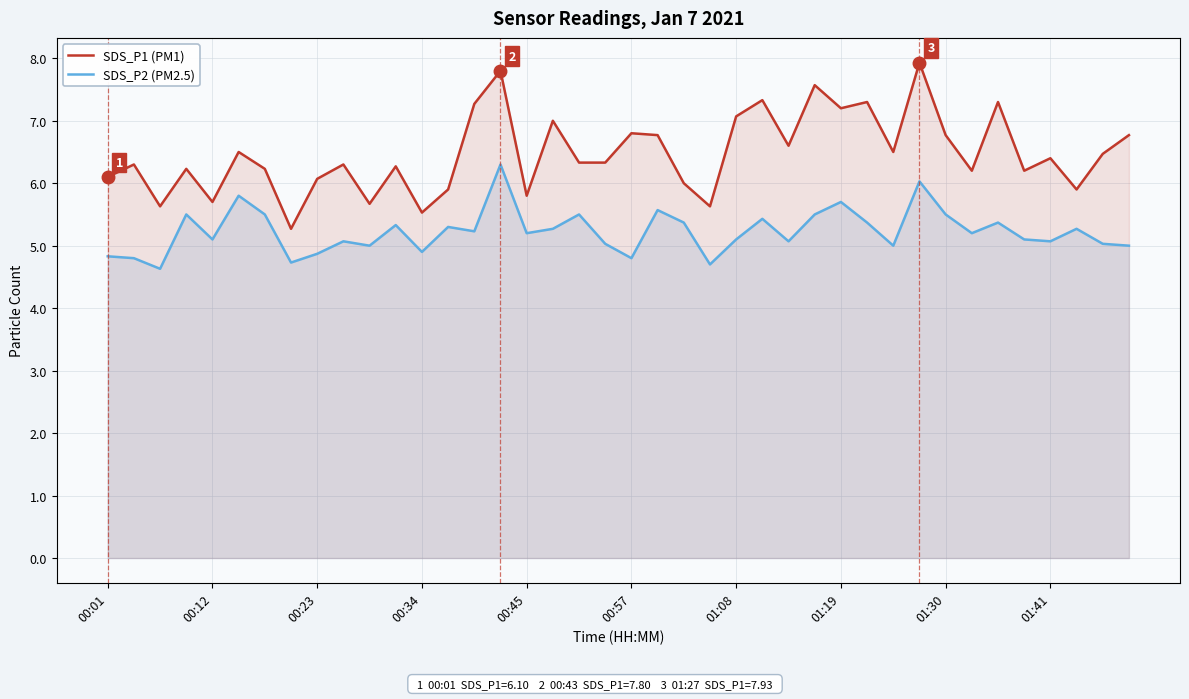

The SDS_P2 (PM2.5) series shows 5.0 at 38. True or false?

True